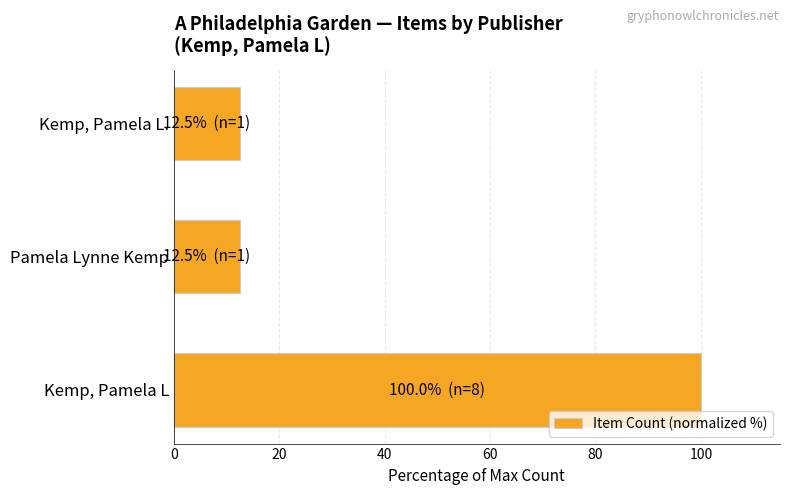

How many bars are there in total?

3